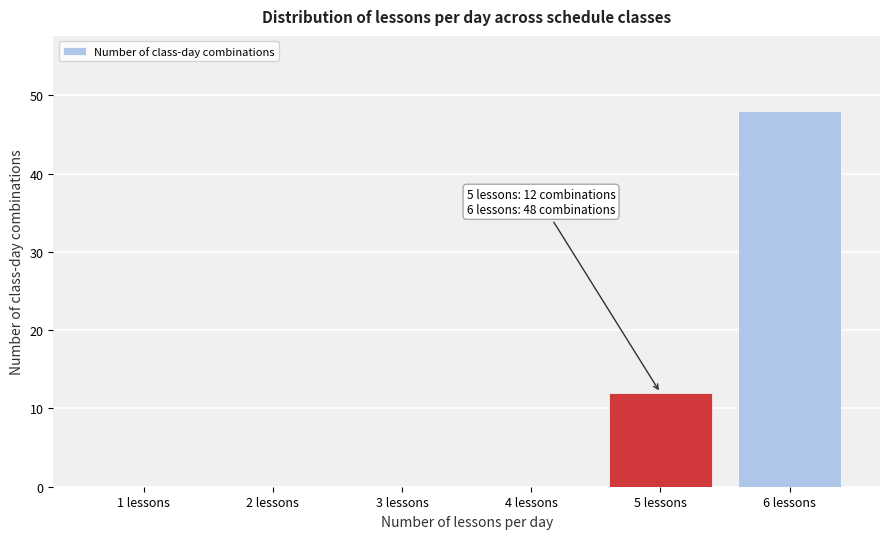

Reading left to right, list all the values displayed in this chart.

1 lessons=0	2 lessons=0	3 lessons=0	4 lessons=0	5 lessons=12	6 lessons=48